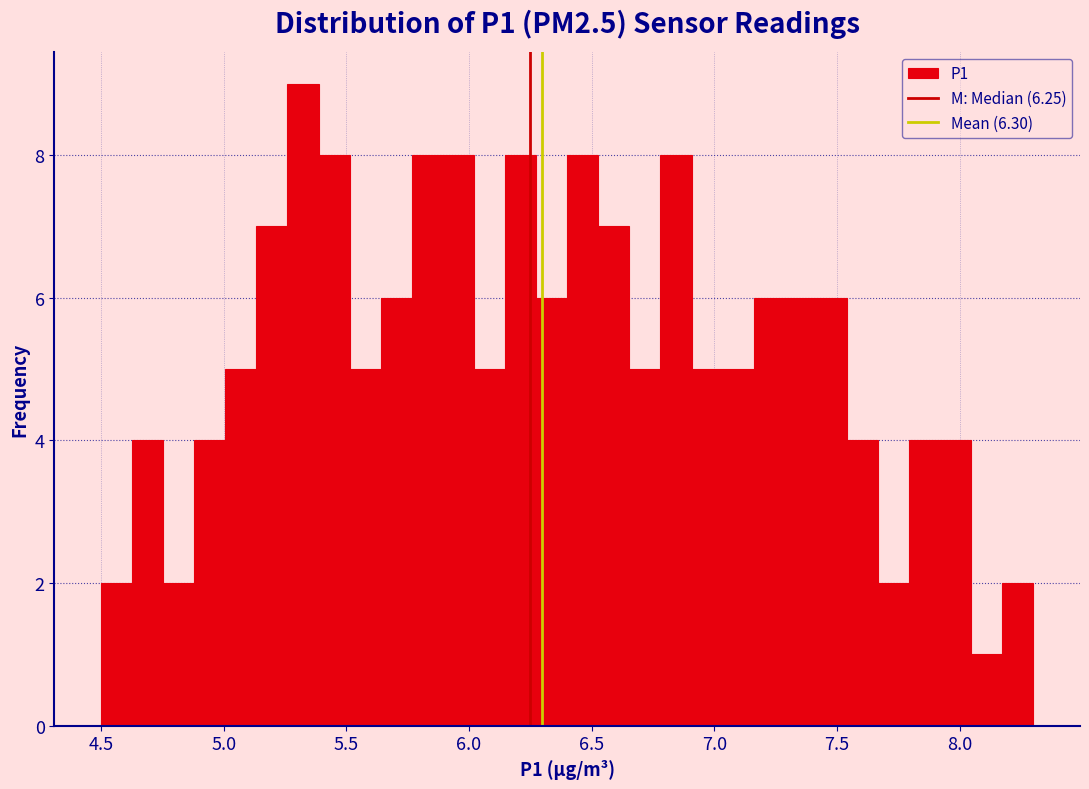

Read against the x-axis, roughly where is the centre of the tallest bar?

5.30